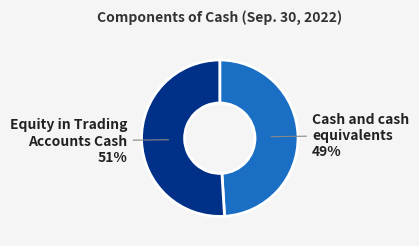

True or false: Equity in Trading Accounts Cash accounts for 45% of the total.

False